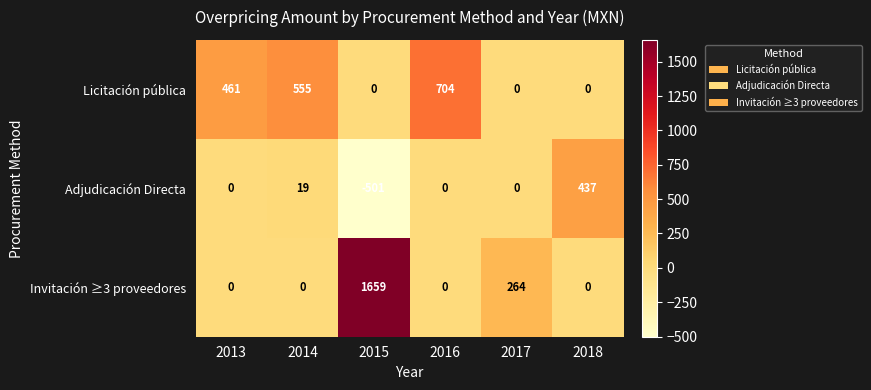

How many values in Invitación ≥3 proveedores are above zero?

2